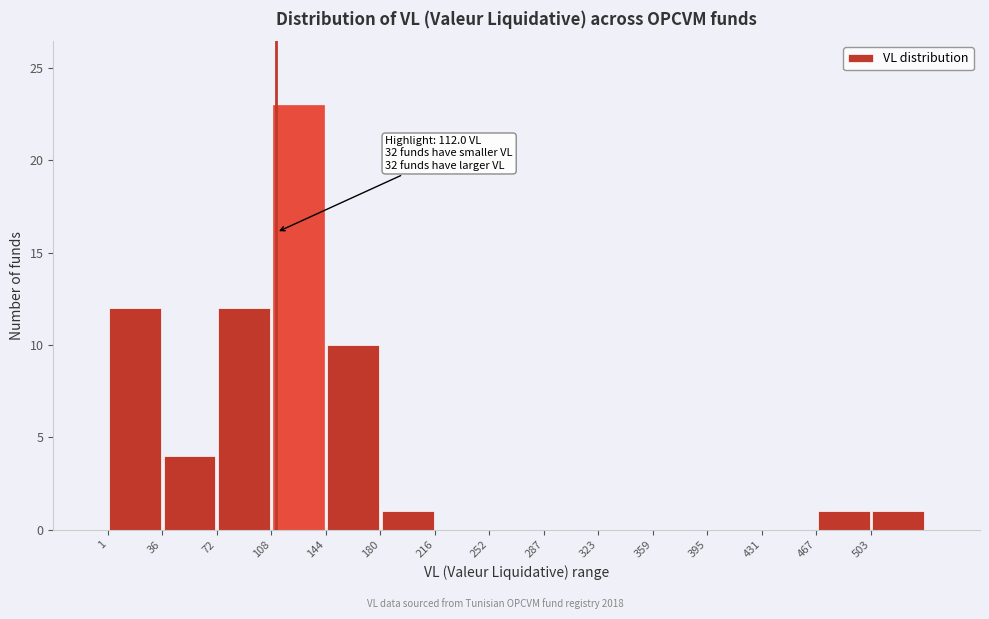

Which range on the x-axis has the tallest bar?

110 to 145